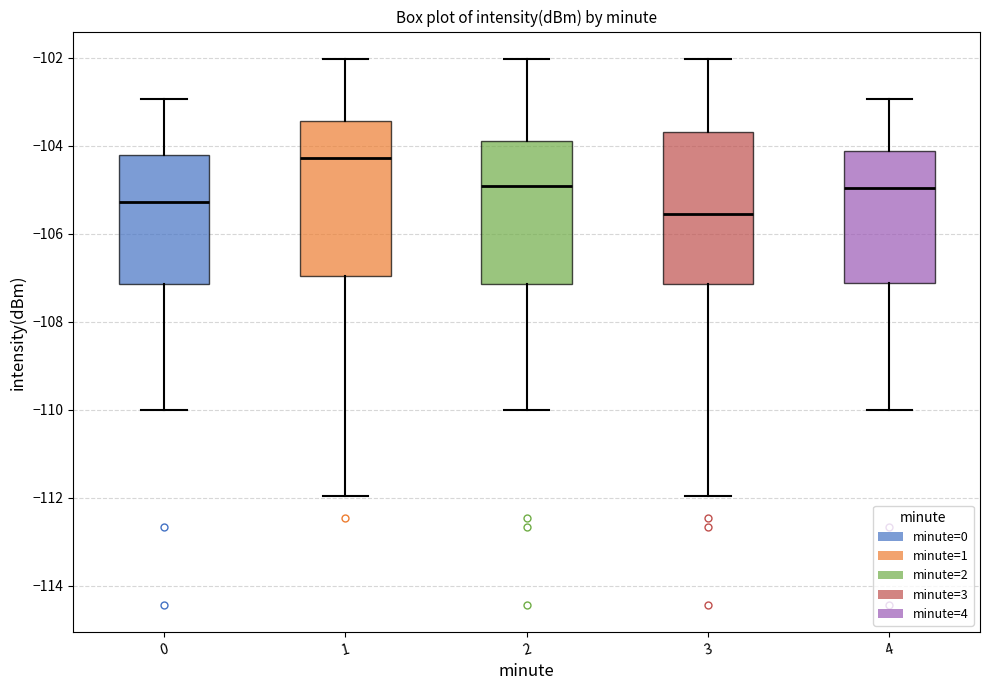

Reading left to right, read every box against the y-axis: the position of its median line, the range the box covers, and the ends of its whiskers. The values are not printed on the chart, so give them approximately, as read against the axis.

0: median -105.2, box -107.2 to -104.2, whiskers -110.0 to -103.0
1: median -104.2, box -107.0 to -103.4, whiskers -112.0 to -102.0
2: median -105.0, box -107.2 to -103.8, whiskers -110.0 to -102.0
3: median -105.6, box -107.2 to -103.6, whiskers -112.0 to -102.0
4: median -105.0, box -107.2 to -104.2, whiskers -110.0 to -103.0